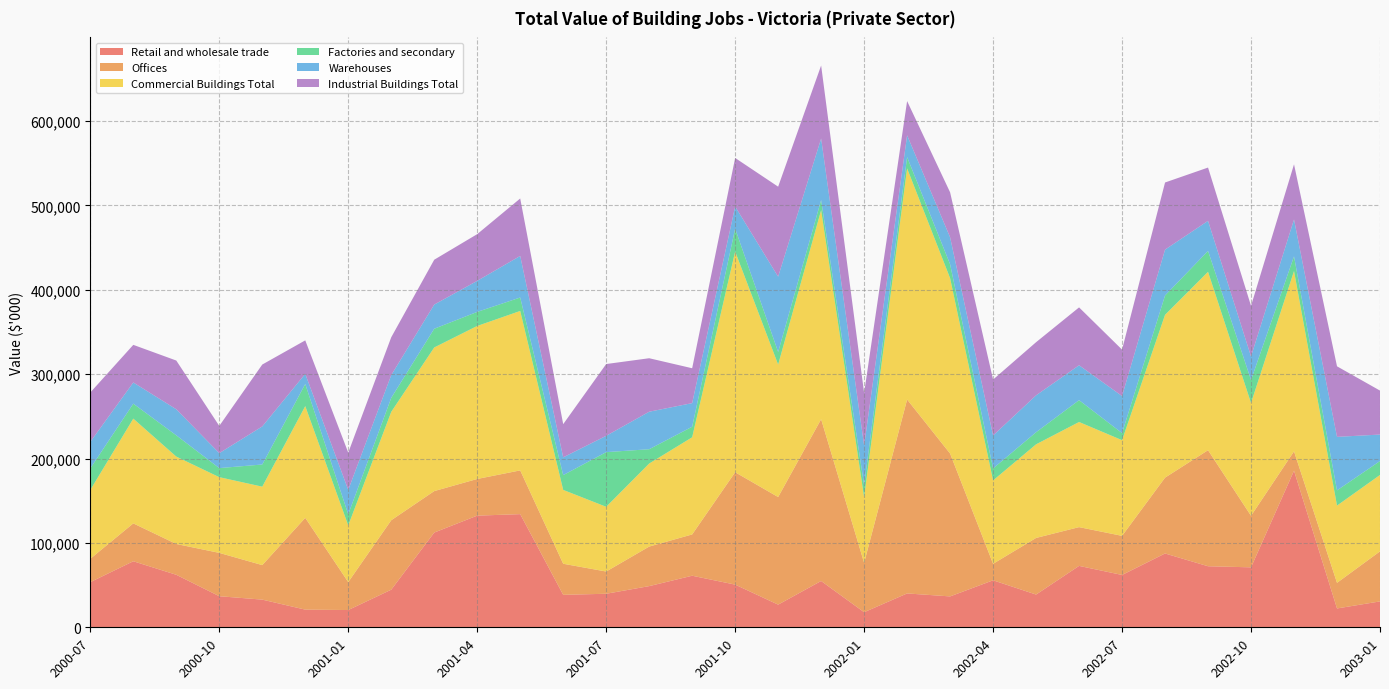

Reading left to right, extract all data points from this chart.

Retail and wholesale trade: 53517	78266	62230	36834	32797	20940	20450	44568	112273	132334	134117	38472	39745	48797	61112	50571	26855	54874	17864	40122	36608	55689	38804	72776	62024	87482	72350	71061	185572	22334	30686
Offices: 27683	44888	36509	51359	40915	108784	33118	82302	49147	43445	51834	36831	26352	46871	48940	133194	127512	191742	58551	229844	169306	19569	67097	45936	46338	89892	137552	61082	22956	30353	59318
Commercial Buildings Total: 81560	124126	103559	89728	92949	132402	67176	128441	170211	181344	188946	87522	76720	98410	115129	261579	156998	247774	77742	273891	207824	98811	110950	124593	113392	192932	211365	133698	213693	91555	90529
Factories and secondary: 25588	17768	25218	10741	26285	26257	13147	16613	22213	16670	15947	17539	64769	16971	12525	27134	14944	11955	14237	13361	16519	14206	14336	25899	8399	22951	24813	27232	17417	18031	16520
Warehouses: 31405	25097	30869	17730	45104	11992	28986	26960	28615	36792	49257	21044	19330	44422	27963	26212	89229	72929	46900	25847	31940	39013	43703	41342	43915	54339	35608	27889	43712	63413	31364
Industrial Buildings Total: 58504	44584	57757	32278	73355	39665	44105	44830	53158	55367	68091	39349	85081	63407	41338	57535	106651	86538	62449	40571	53311	66313	62988	68586	55009	79552	63167	59995	65331	83615	52109